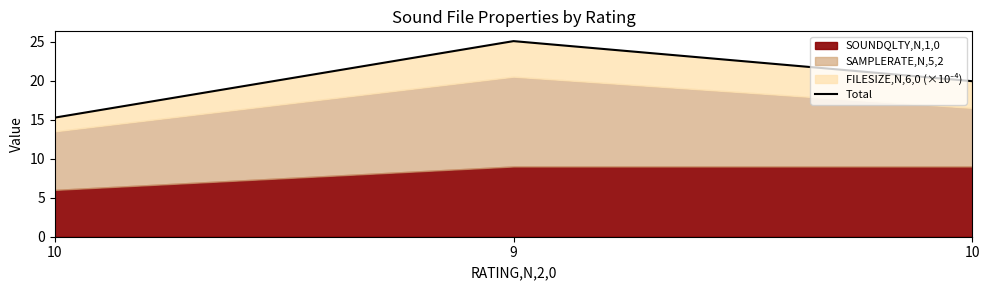

Which label corresponds to the smallest value in the chart?

10